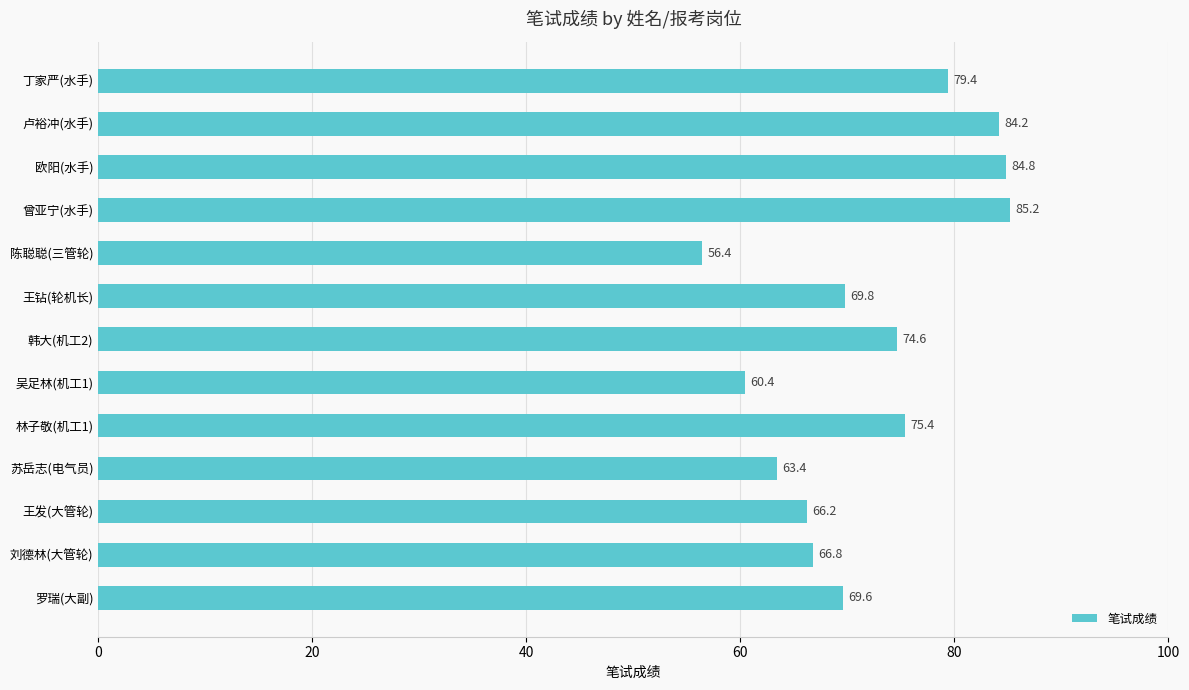

What is the maximum value shown in the chart?

85.2